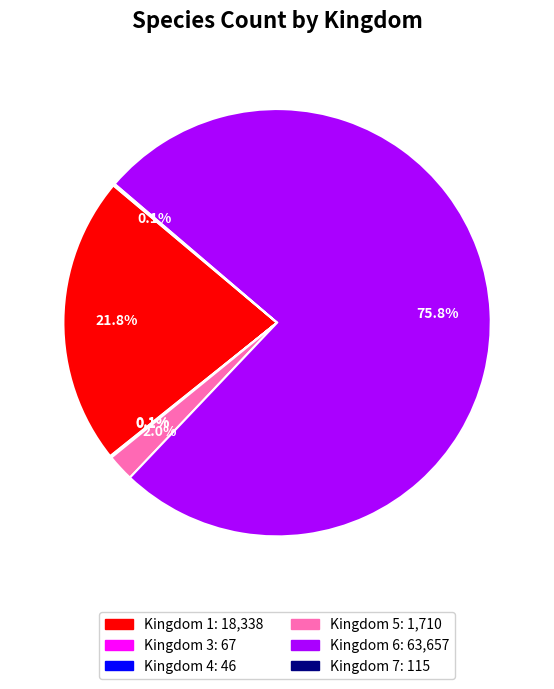

Is there a majority slice in this chart?

Yes